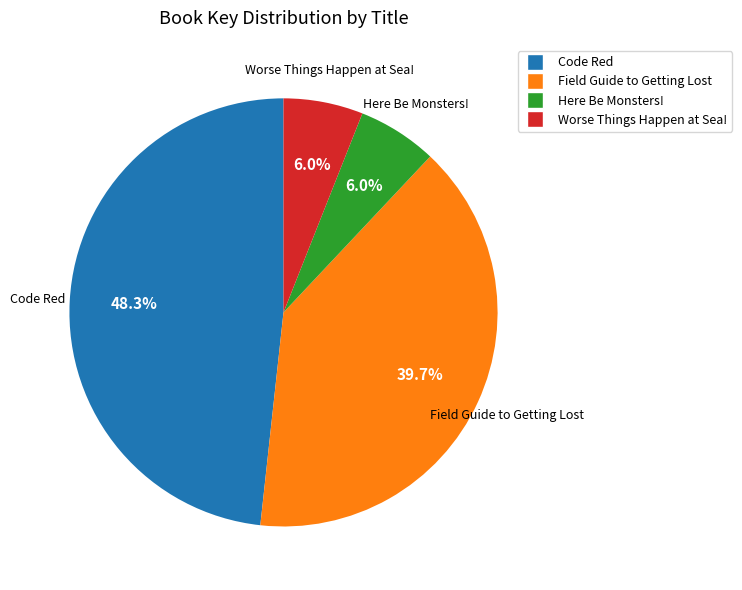

How much of the chart is everything except Here Be Monsters!?

94.0%